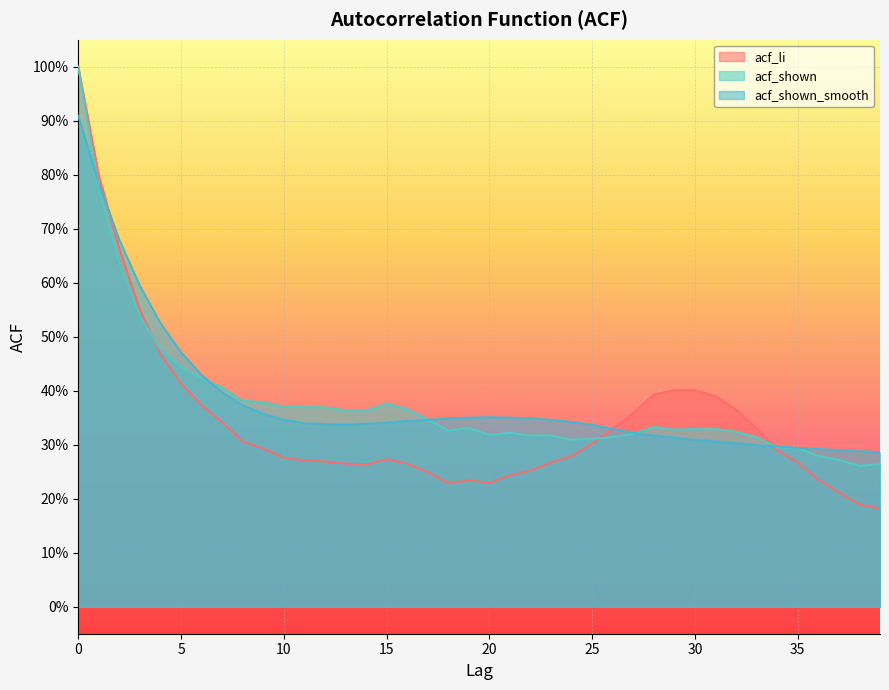

Which series has the widest spread of values?

acf_li